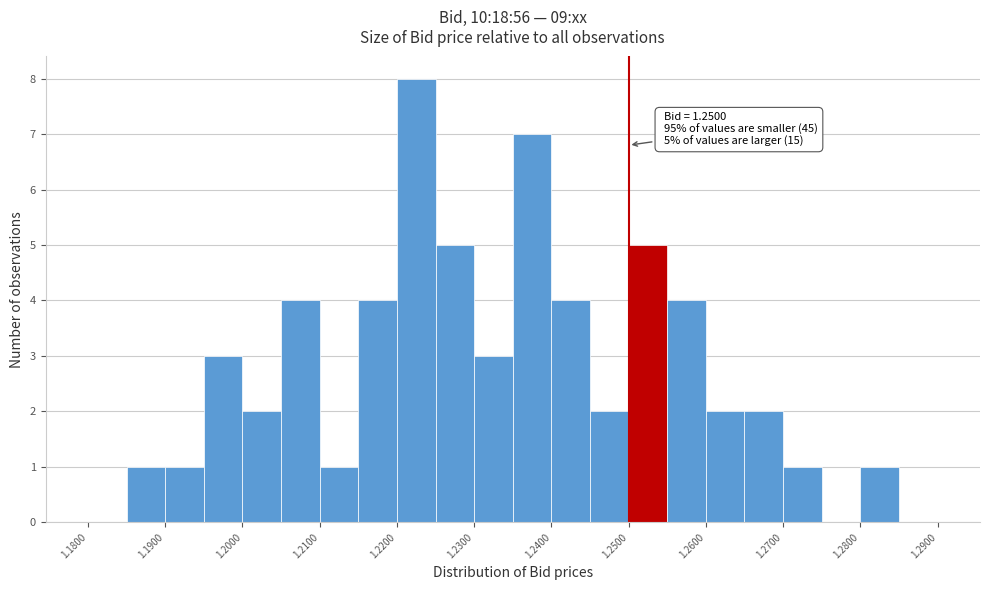

Which range on the x-axis has the tallest bar?

1.220 to 1.225